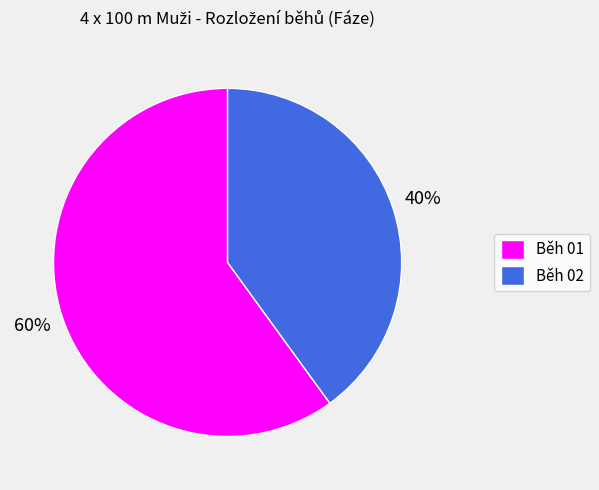

True or false: Běh 01 accounts for 60% of the total.

True